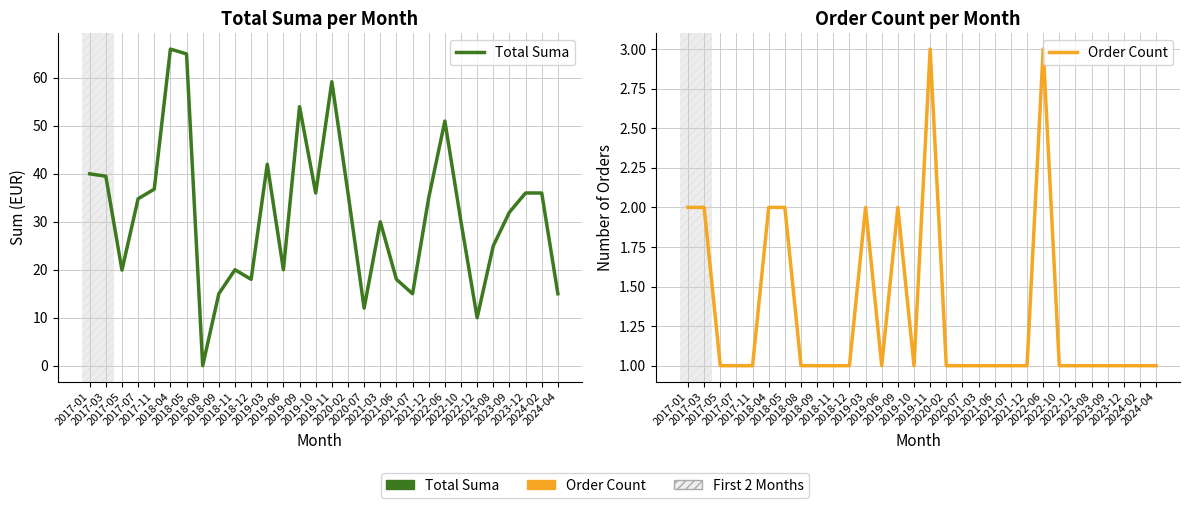

What is the total value across all series at 2022-10?

31.0